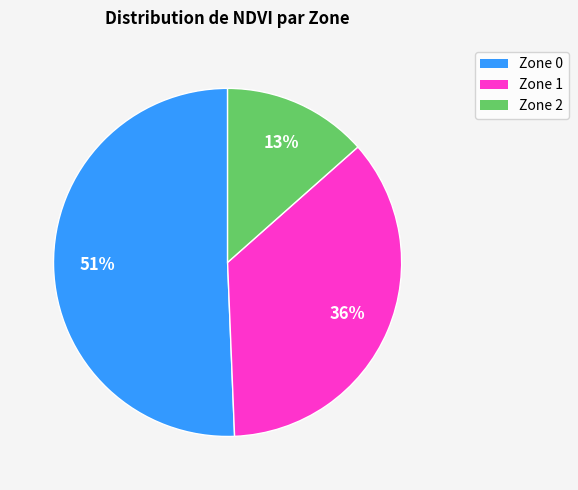

To the nearest percent, what percentage of the pie is Zone 1?

36%